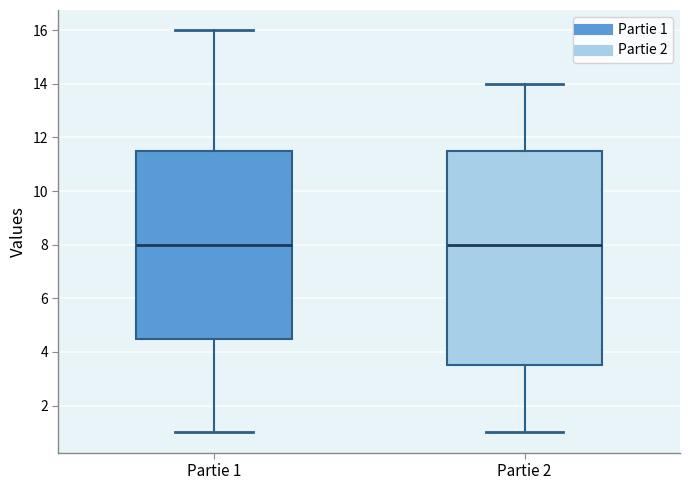

Where does the lower whisker of the box for Partie 1 end on the y-axis? The values are not printed on the chart, so give them approximately, as read against the axis.

1.0